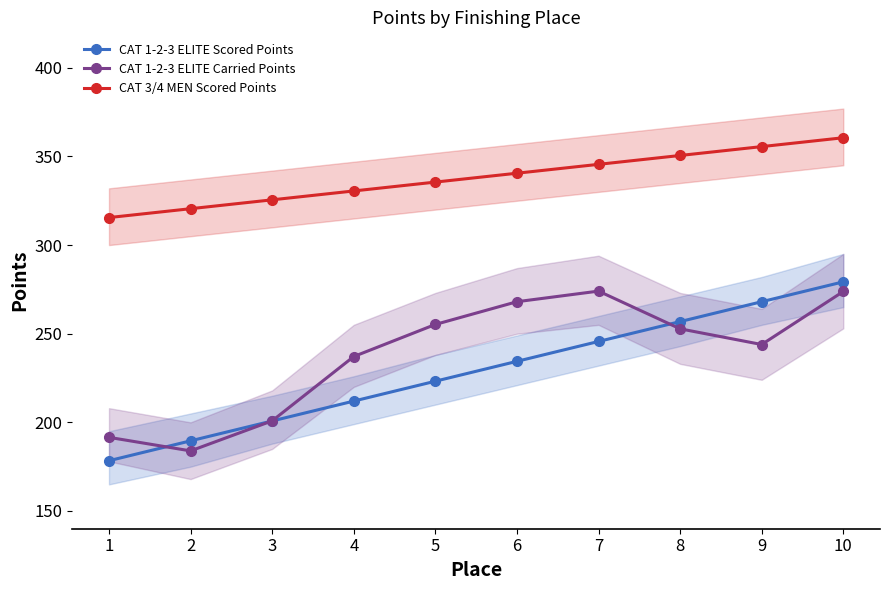

How many values in the CAT 1-2-3 ELITE Carried Points series exceed 252?

5